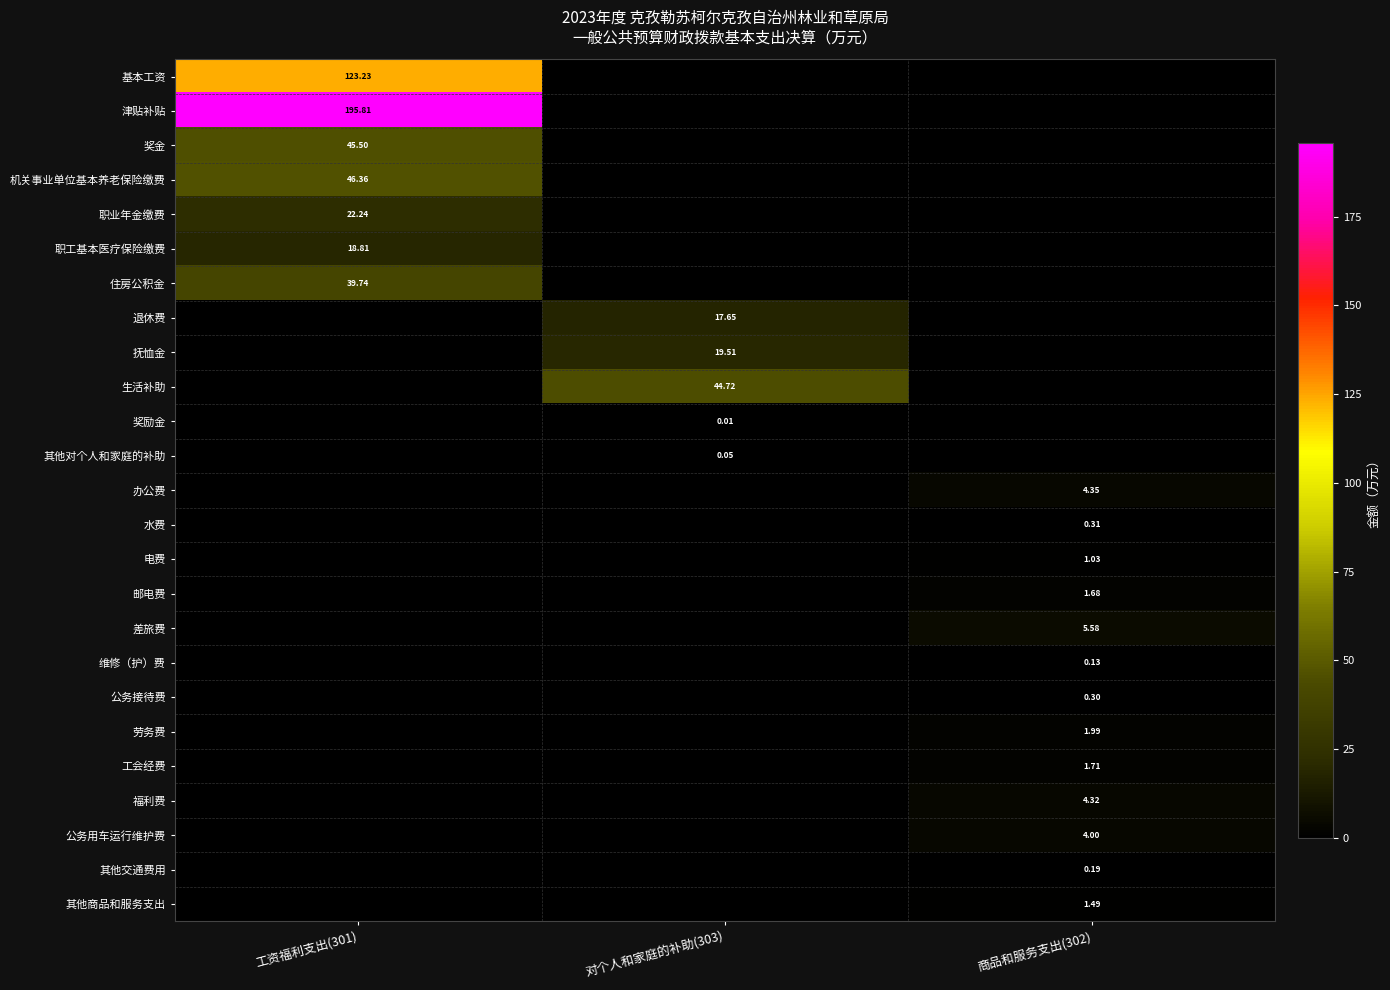

Is it true that 基本工资 equals 123.2 at 工资福利支出(301)?

True